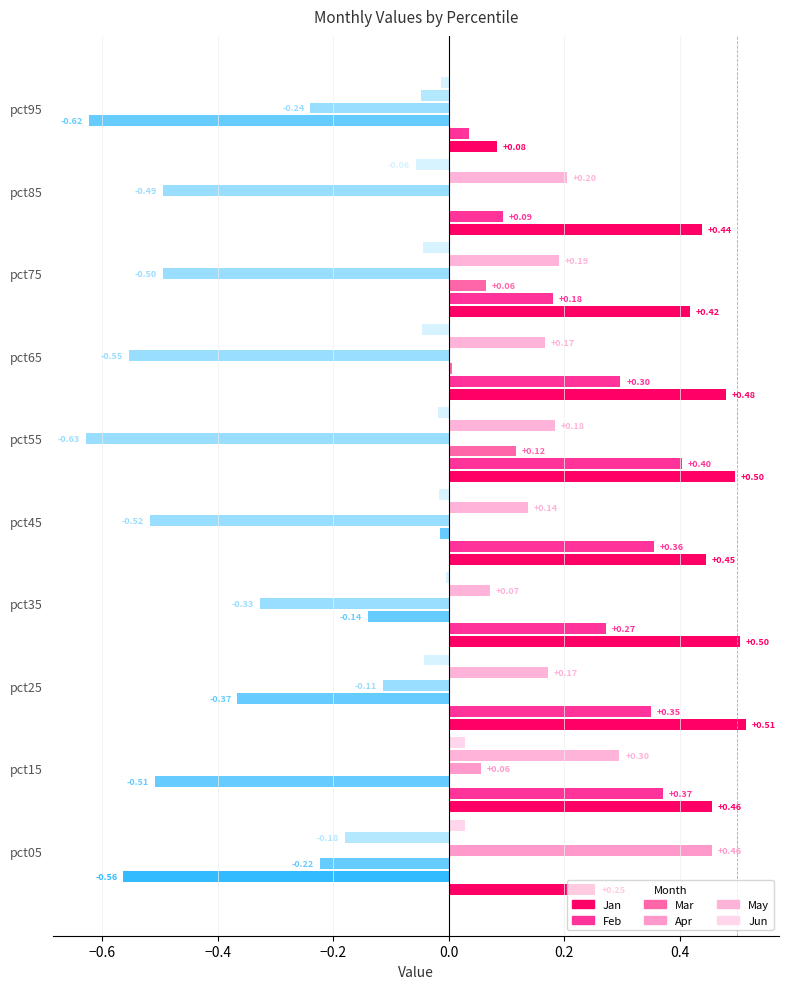

Which has a higher value, pct35 or pct95?

pct35